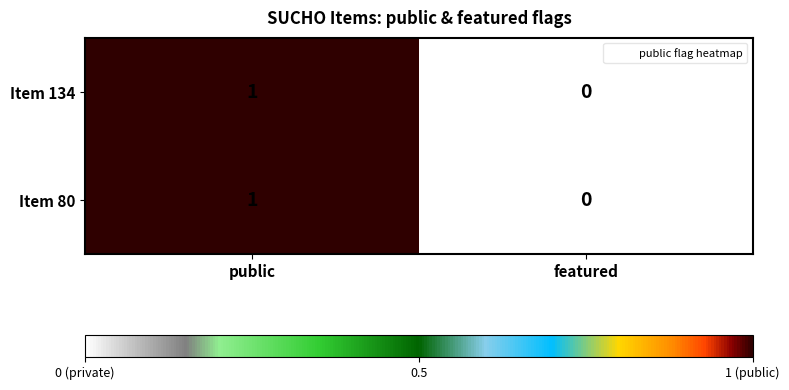

At which label is Item 80 closest to 0?

featured